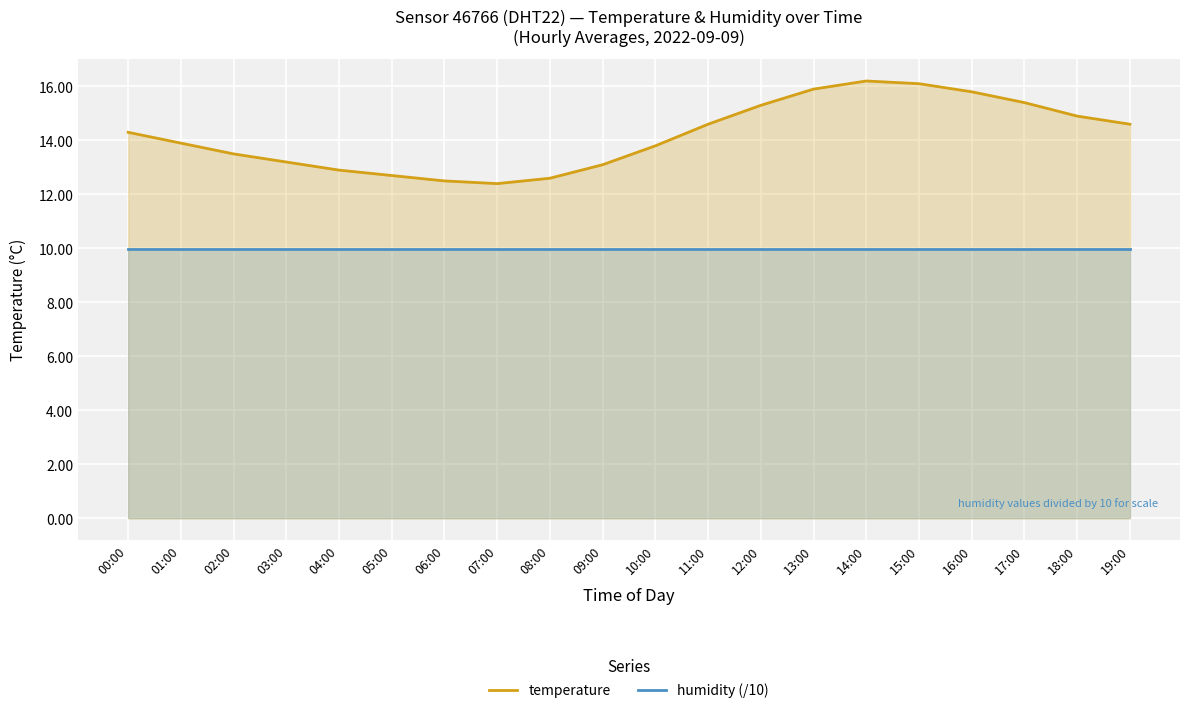

What is the label of the 16th point from the left?

15:00